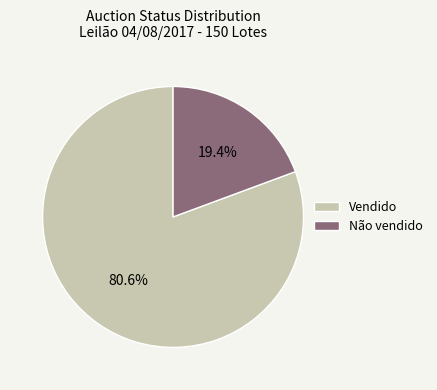

To the nearest percent, what is the average slice percentage?

50%